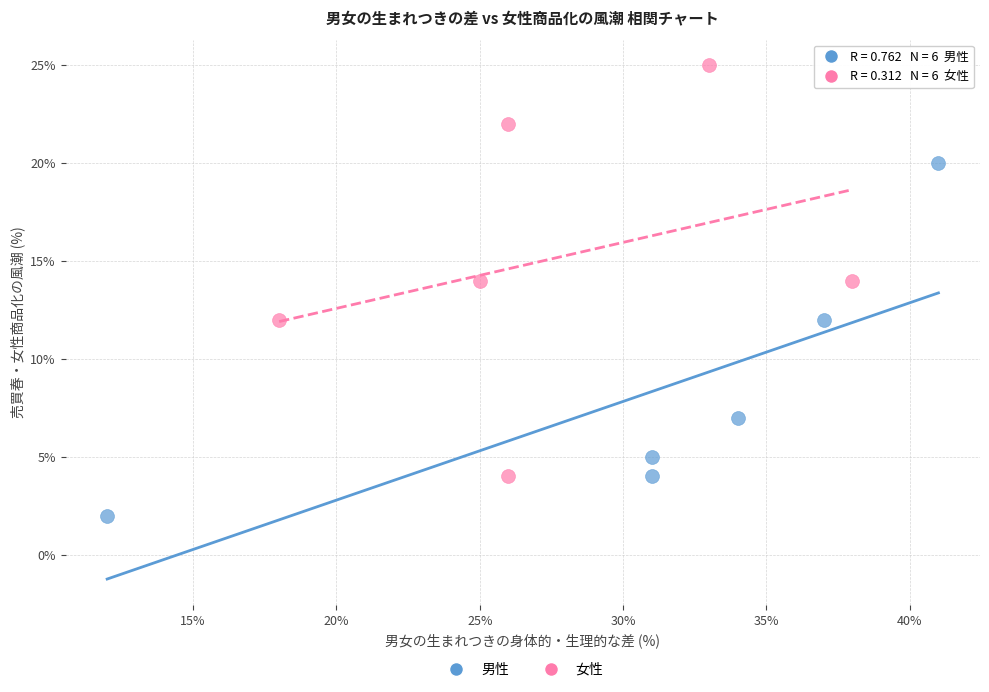

What are all the series names shown in the legend?

男性, 女性